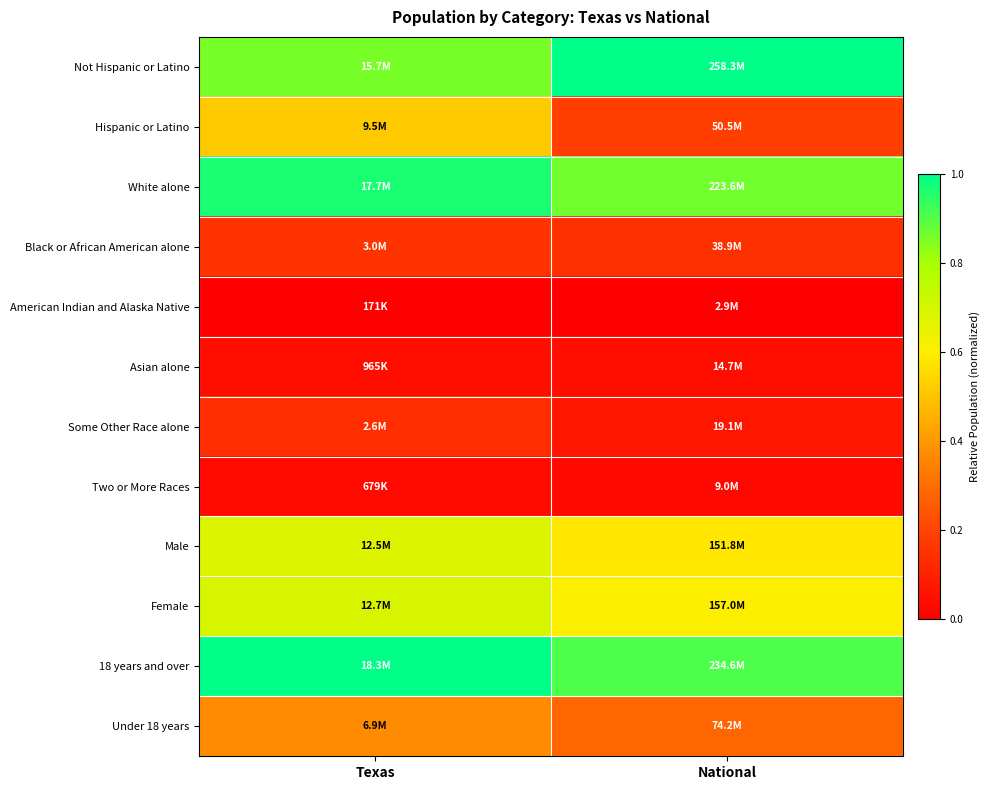

At how many categories does at least one series exceed 0?

2